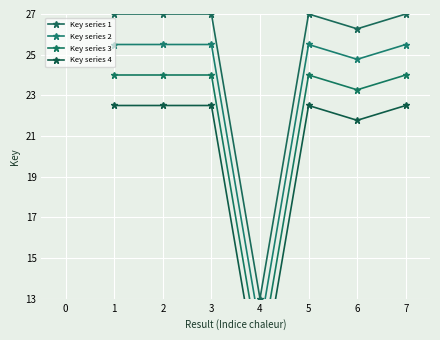

What is the difference between the maximum and minimum values in the Key series 1 series?

14.0